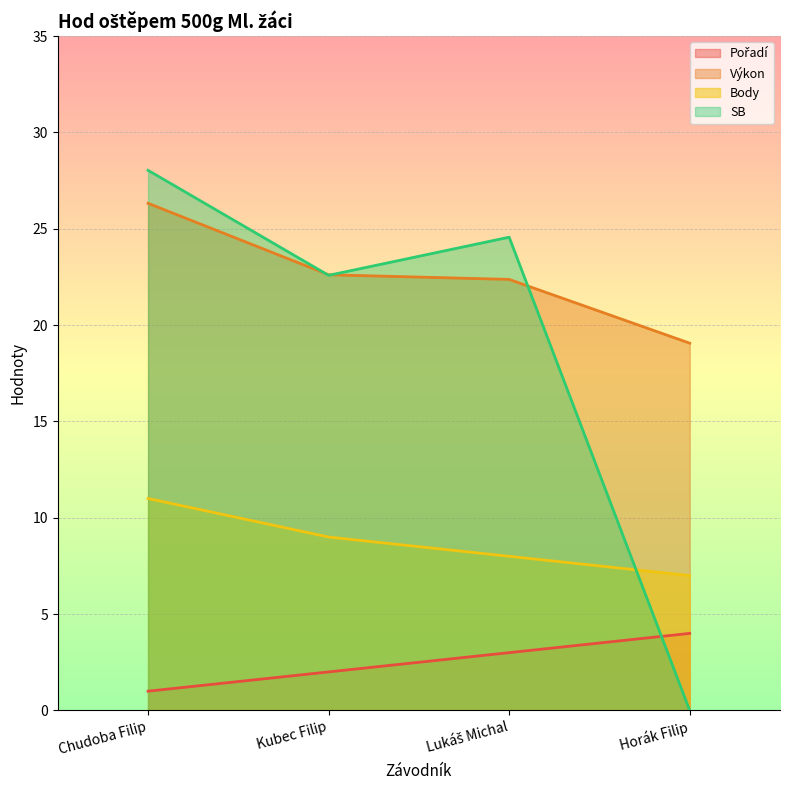

True or false: Pořadí and Body intersect in this chart.

False